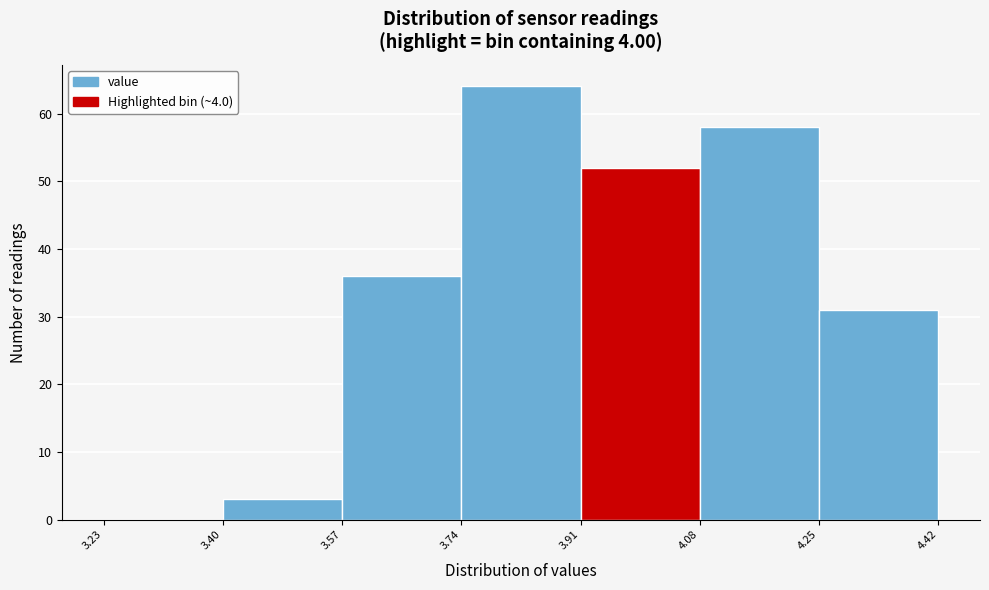

How tall is the bar that spans 4.25 to 4.42 on the x-axis? The values are not printed on the chart, so give them approximately, as read against the axis.

31